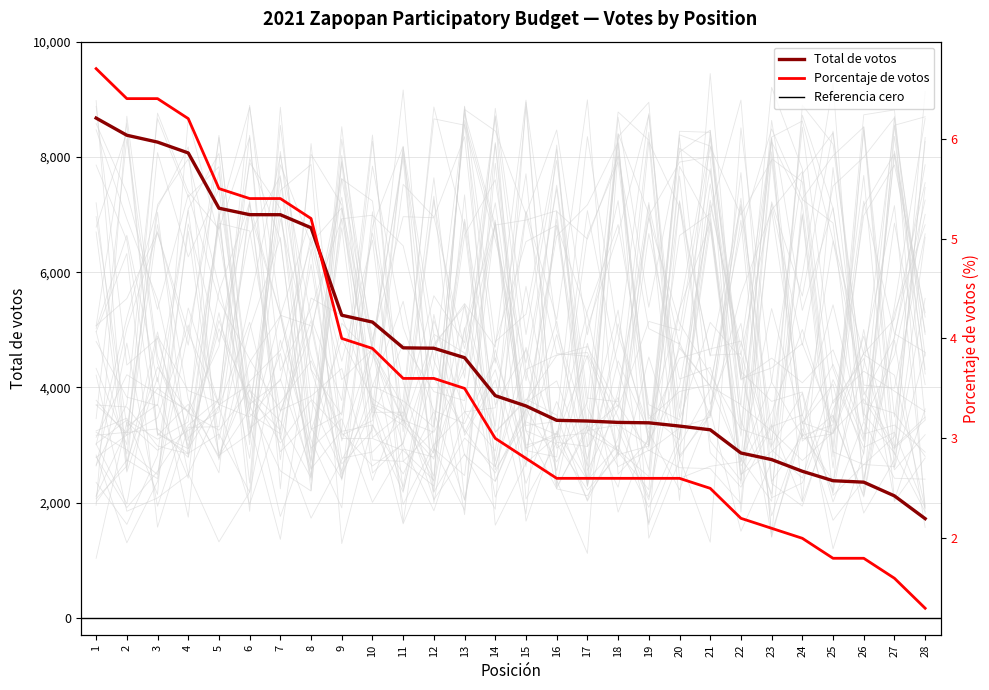

Which series has the largest total across all categories?

Total de votos